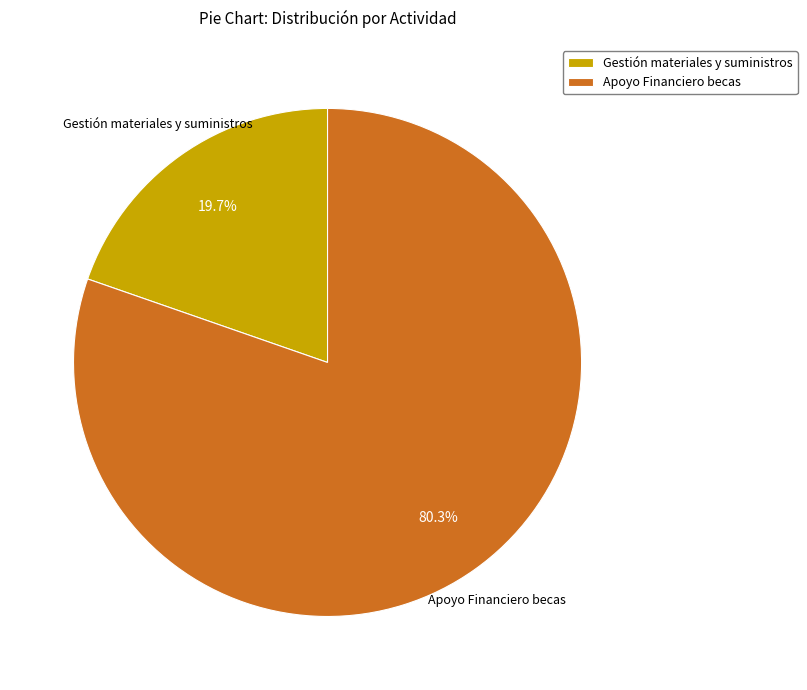

Rank the categories by value from highest to lowest.

Apoyo Financiero becas, Gestión materiales y suministros